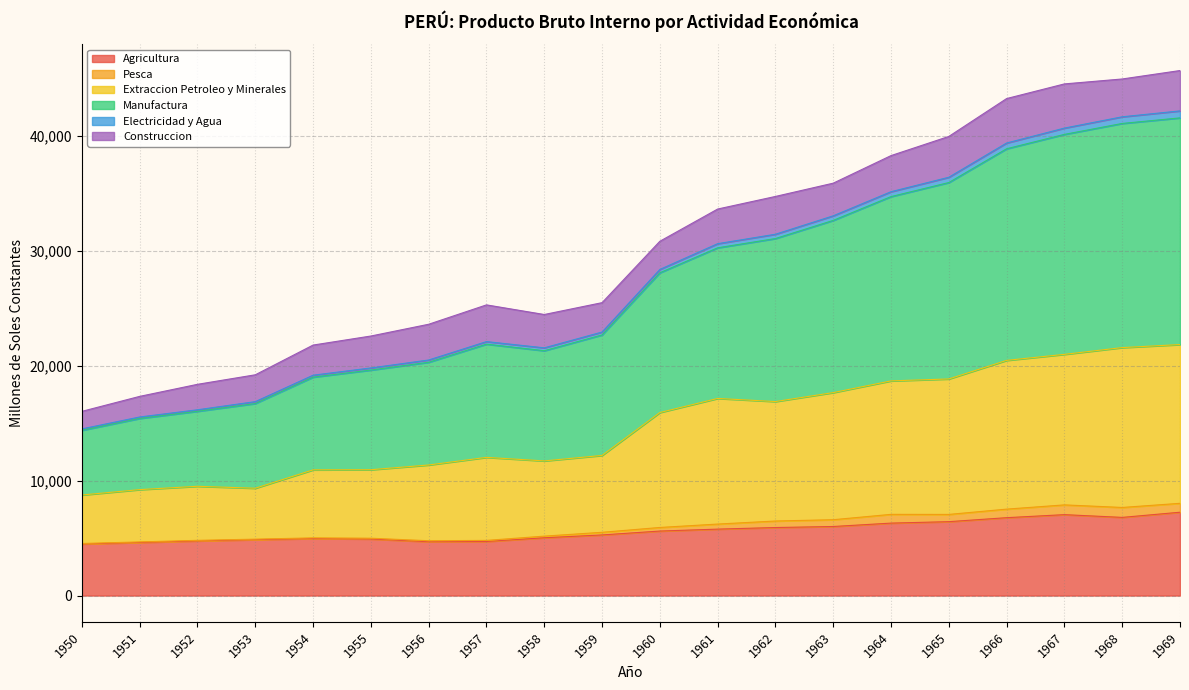

What is the average value of the Agricultura series?

5612